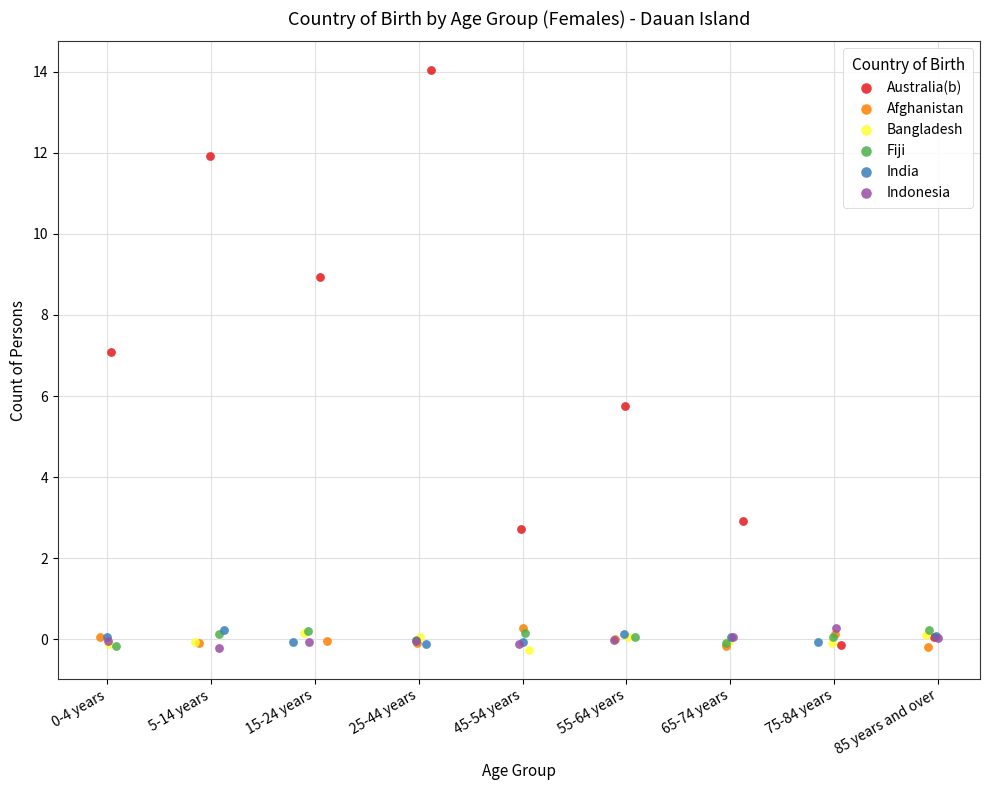

What are all the series names shown in the legend?

Australia(b), Afghanistan, Bangladesh, Fiji, India, Indonesia